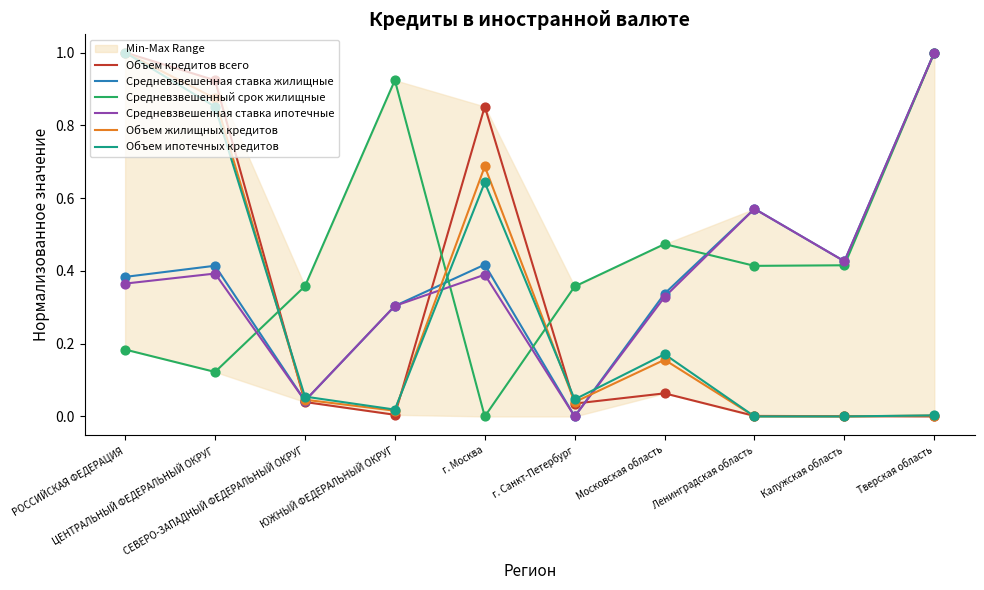

Which series reaches the maximum Y coordinate?

Объем кредитов всего